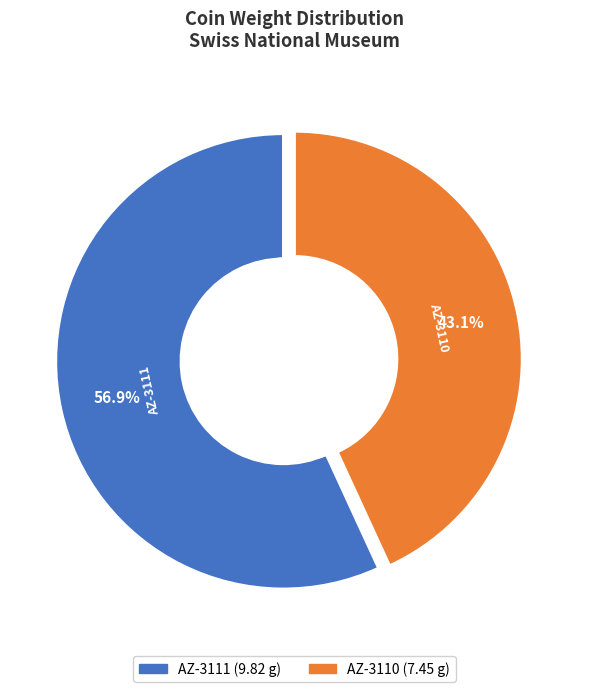

How many segments does this pie chart have?

2